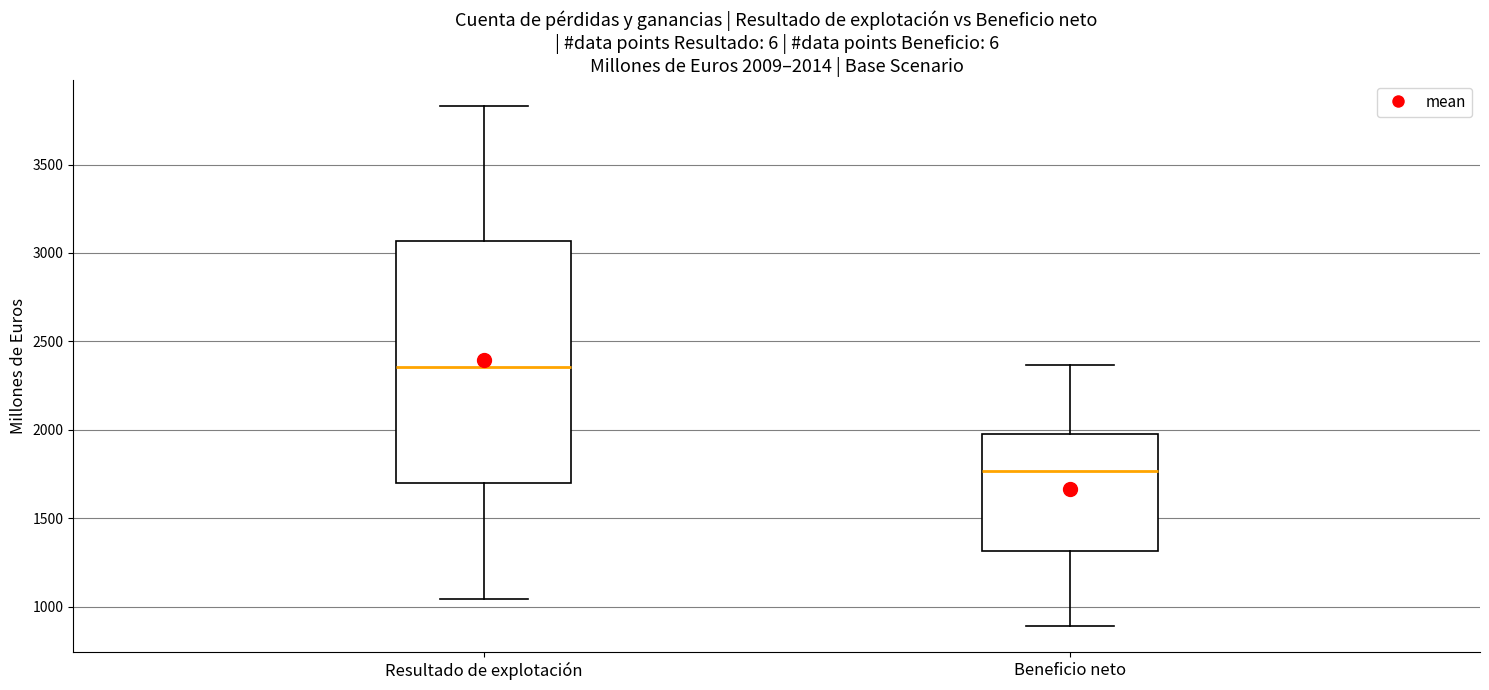

Which box's median line is the lowest?

Beneficio neto